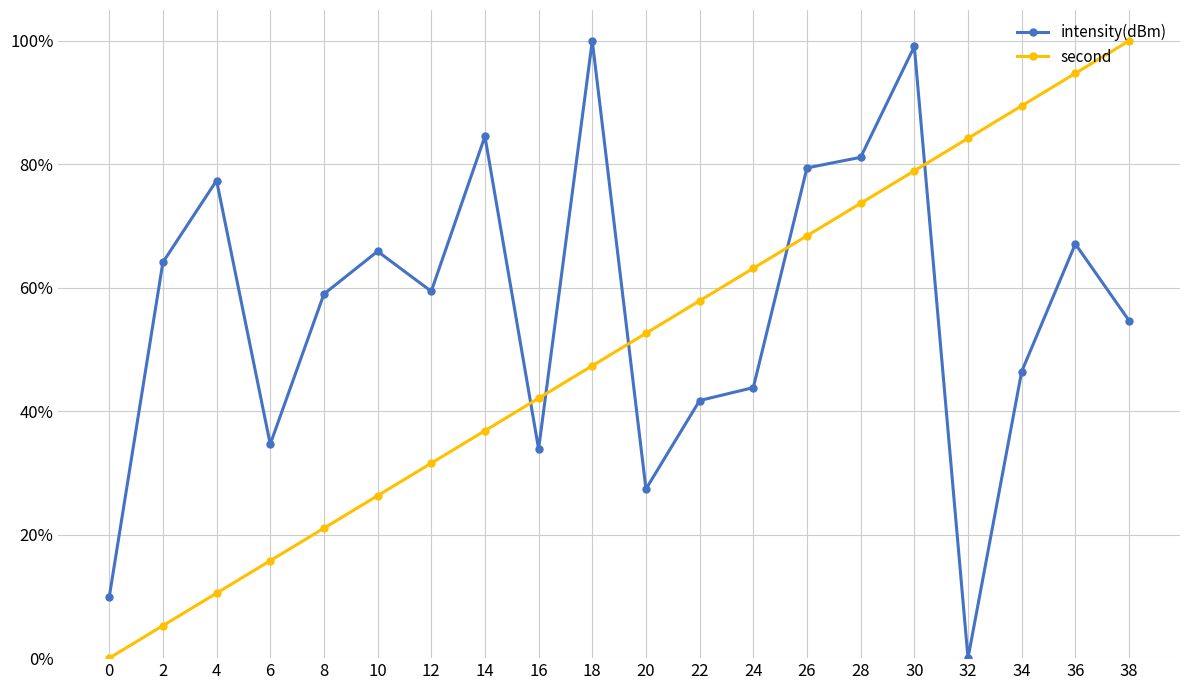

Is the value of second at 4 greater than the value of intensity(dBm) at 26?

No